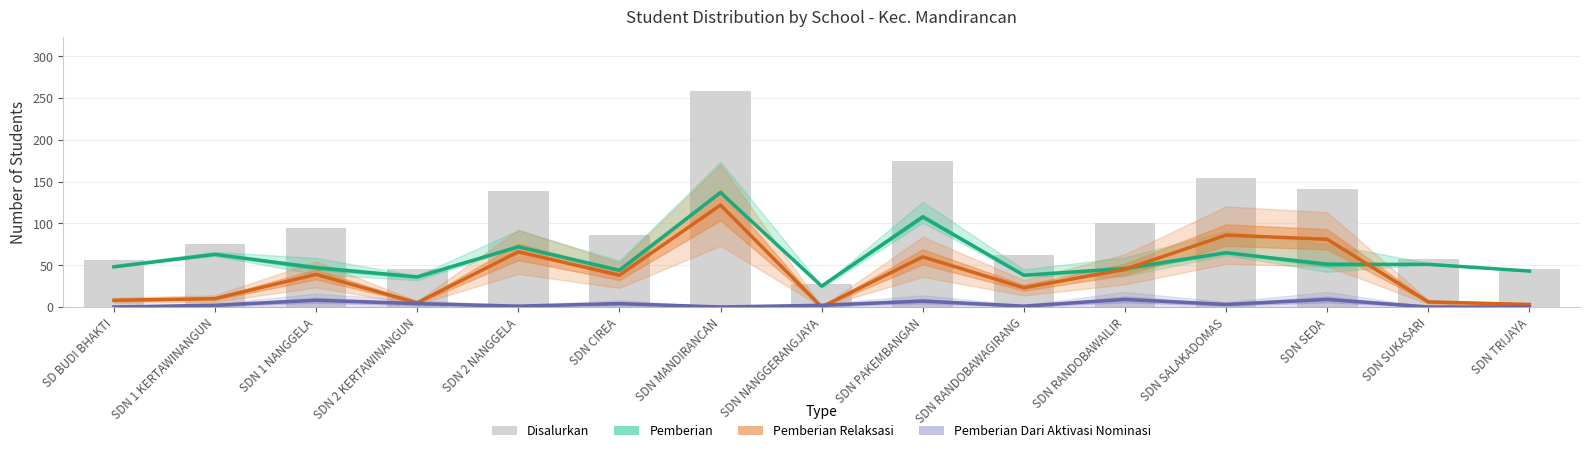

What are all the series names shown in the legend?

Pemberian, Pemberian Relaksasi, Pemberian Dari Aktivasi Nominasi, Disalurkan